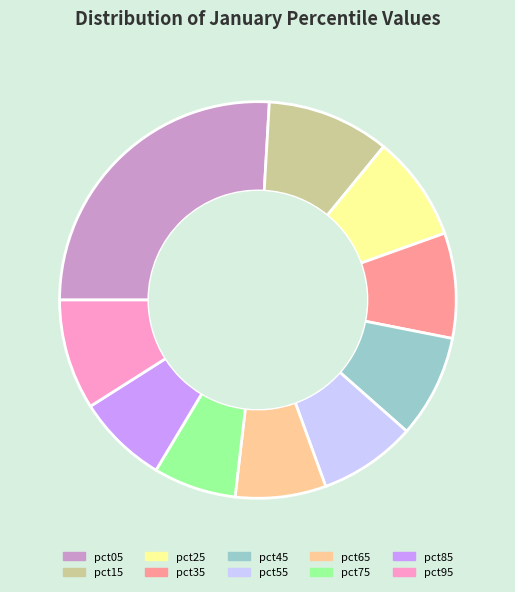

Between pct65 and pct75, which is larger?

pct65